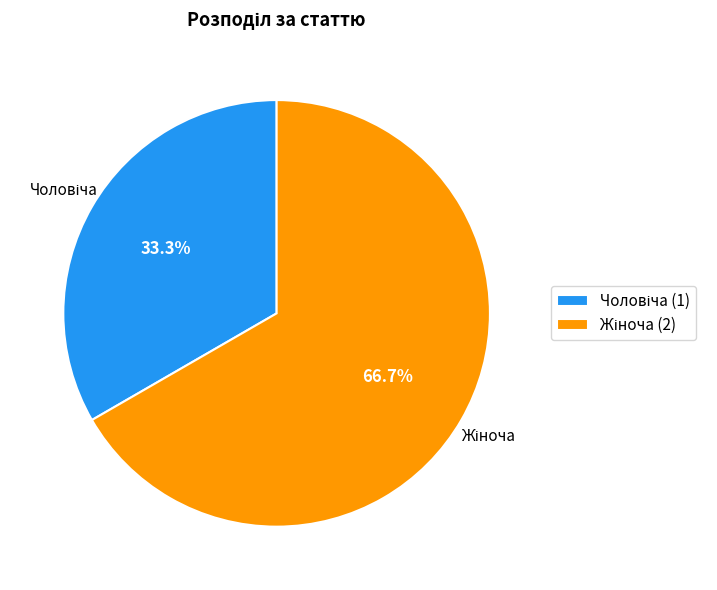

Does any single category account for the majority?

Yes